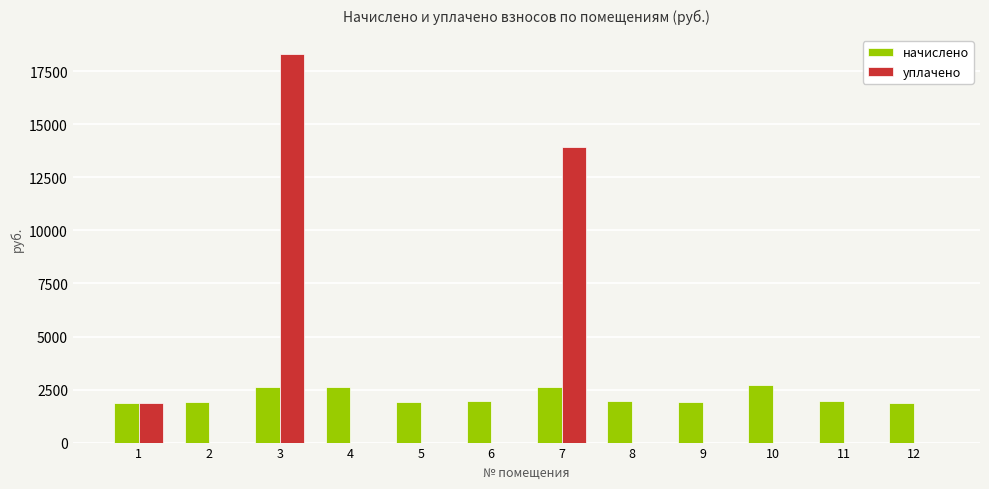

What is the average value of the уплачено series?

2841.5